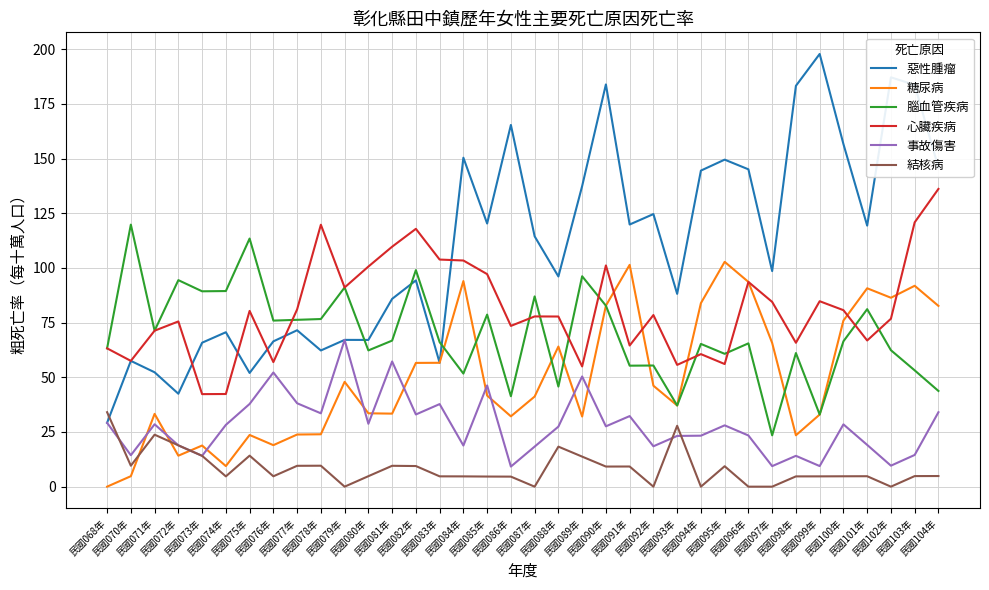

Which series has the largest total across all categories?

惡性腫瘤